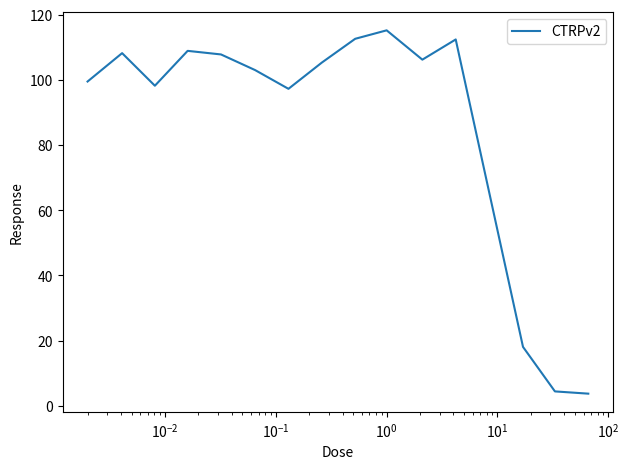

What is the smallest value displayed?

3.7